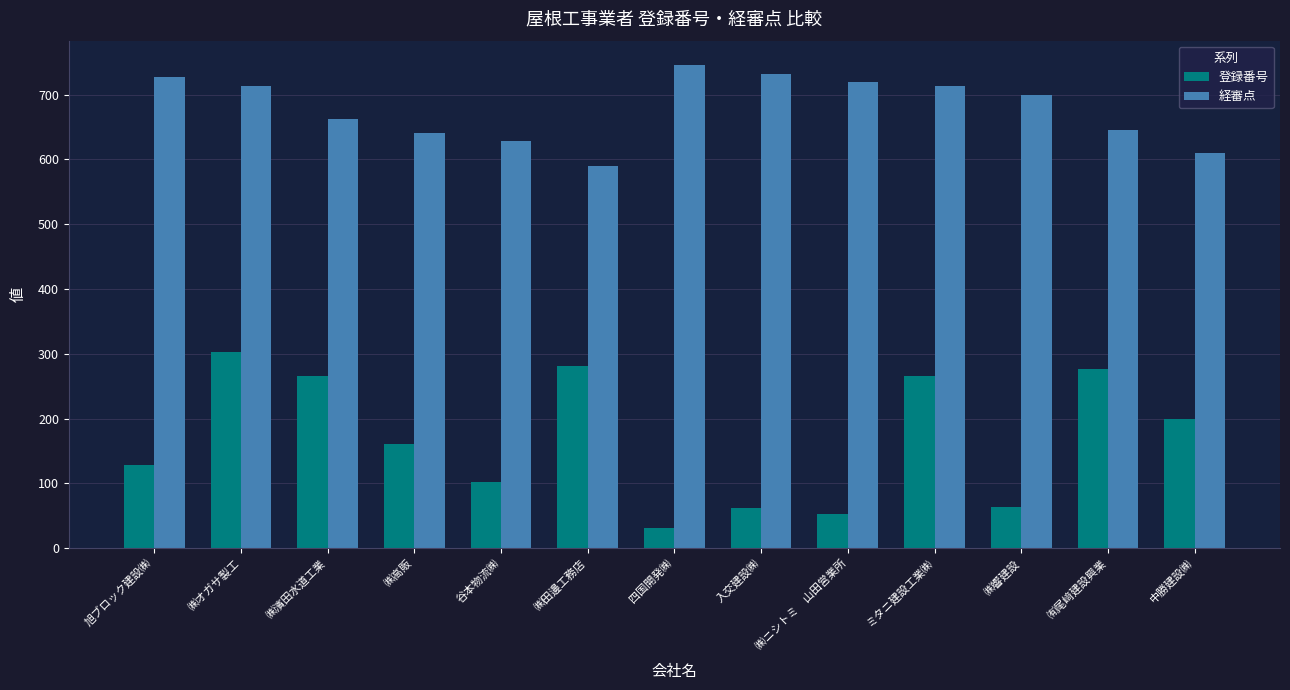

The 登録番号 series shows 129.0 at 旭ブロック建設㈱. True or false?

True